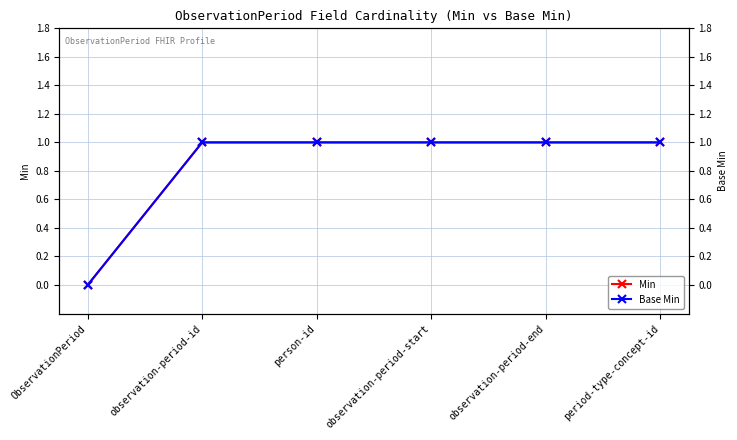

True or false: Min and Base Min cross at least once.

False